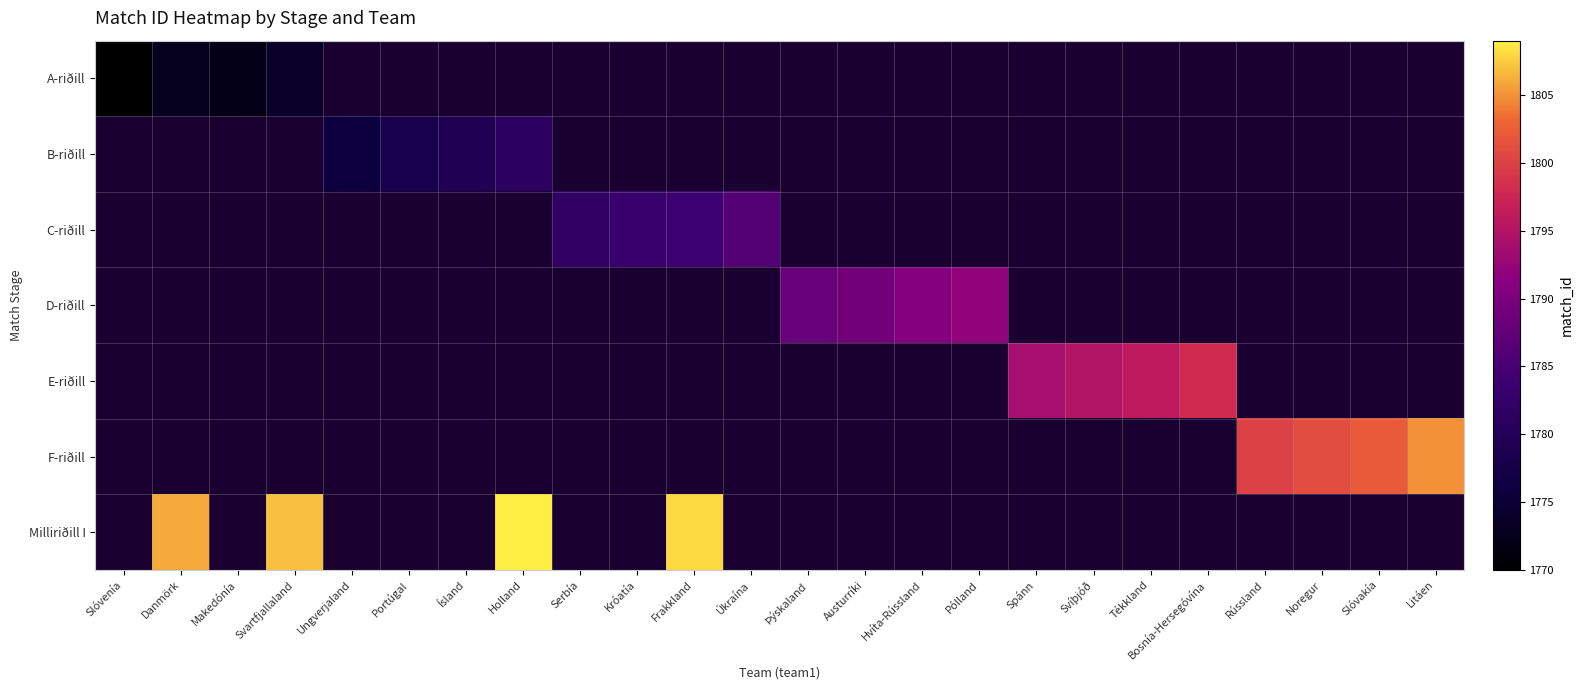

Count the number of data series in this chart.

7